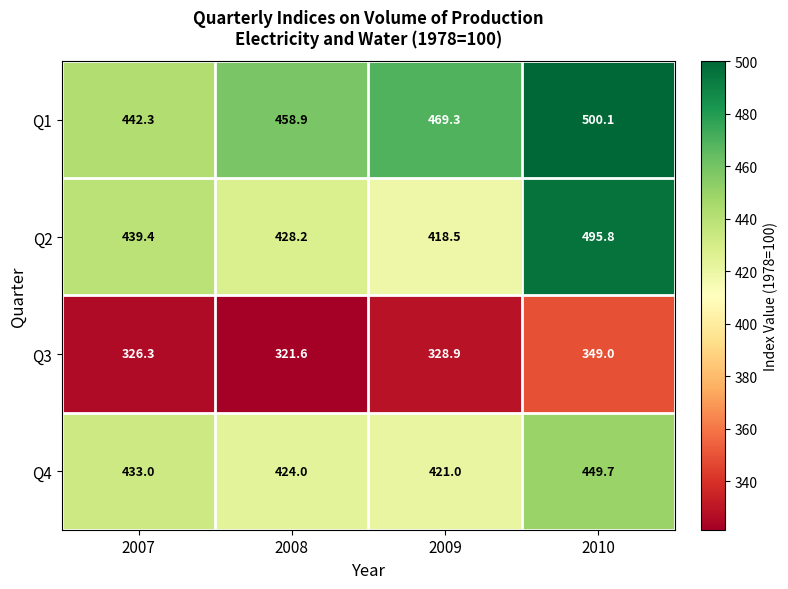

Count the number of categories in the chart.

4